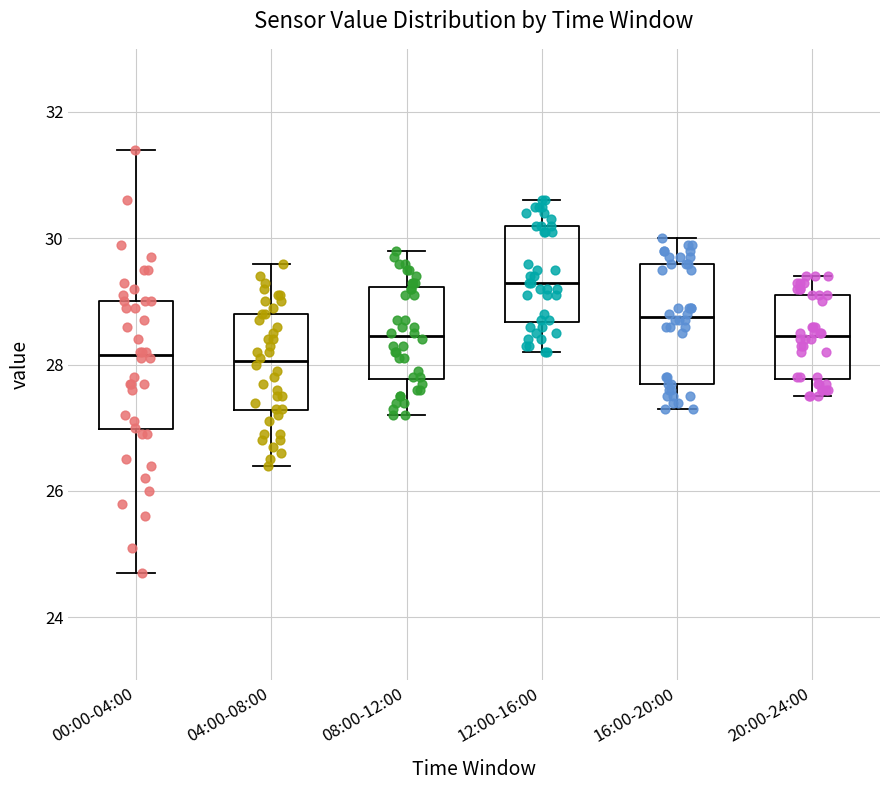

Reading left to right, read every box against the y-axis: the position of its median line, the range the box covers, and the ends of its whiskers. The values are not printed on the chart, so give them approximately, as read against the axis.

00:00-04:00: median 28.2, box 27.0 to 29.0, whiskers 24.8 to 31.4
04:00-08:00: median 28.0, box 27.2 to 28.8, whiskers 26.4 to 29.6
08:00-12:00: median 28.4, box 27.8 to 29.2, whiskers 27.2 to 29.8
12:00-16:00: median 29.4, box 28.6 to 30.2, whiskers 28.2 to 30.6
16:00-20:00: median 28.8, box 27.8 to 29.6, whiskers 27.4 to 30.0
20:00-24:00: median 28.4, box 27.8 to 29.2, whiskers 27.6 to 29.4